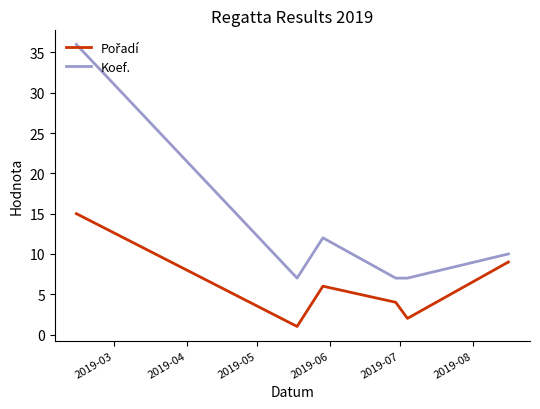

What is the difference between the maximum and minimum values in the Koef. series?

29